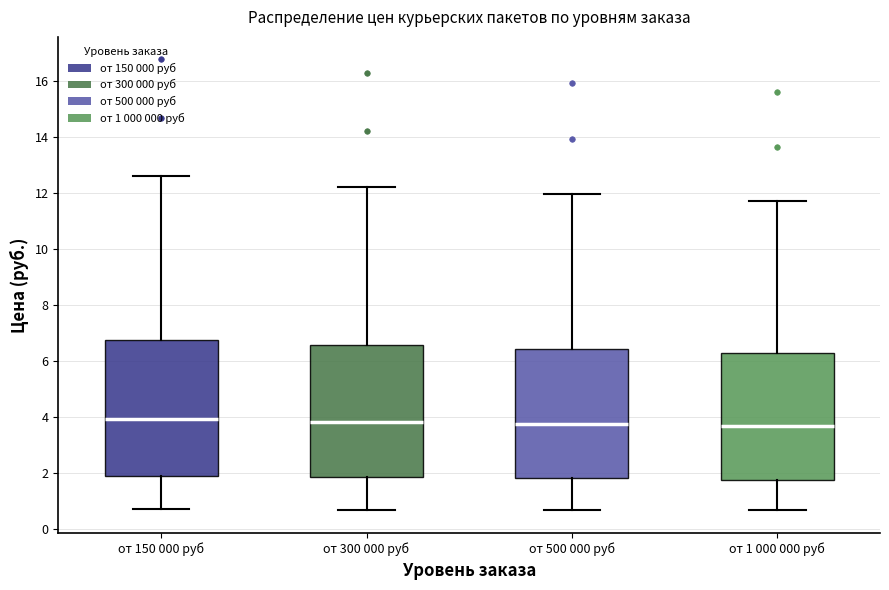

Reading left to right, read every box against the y-axis: the position of its median line, the range the box covers, and the ends of its whiskers. The values are not printed on the chart, so give them approximately, as read against the axis.

от 150 000 руб: median 4.0, box 1.8 to 6.8, whiskers 0.8 to 12.6
от 300 000 руб: median 3.8, box 1.8 to 6.6, whiskers 0.6 to 12.2
от 500 000 руб: median 3.8, box 1.8 to 6.4, whiskers 0.6 to 12.0
от 1 000 000 руб: median 3.6, box 1.8 to 6.2, whiskers 0.6 to 11.8